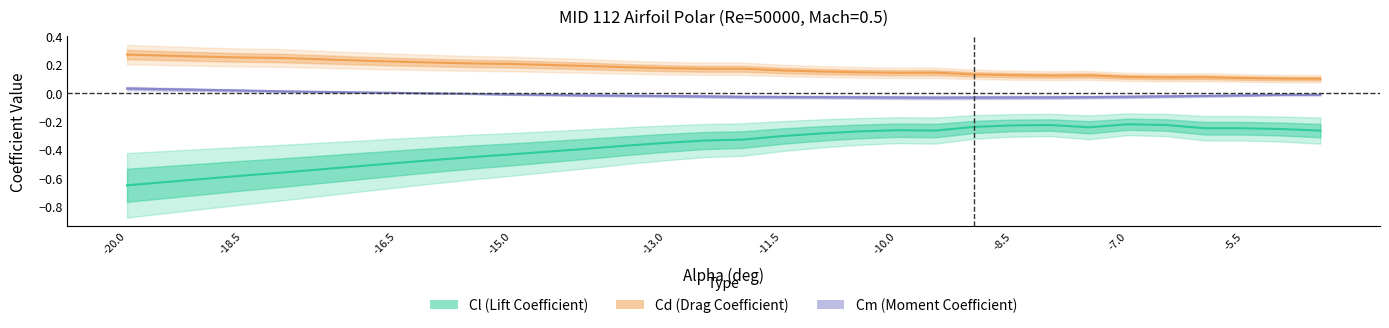

Does the chart have visible grid lines?

No